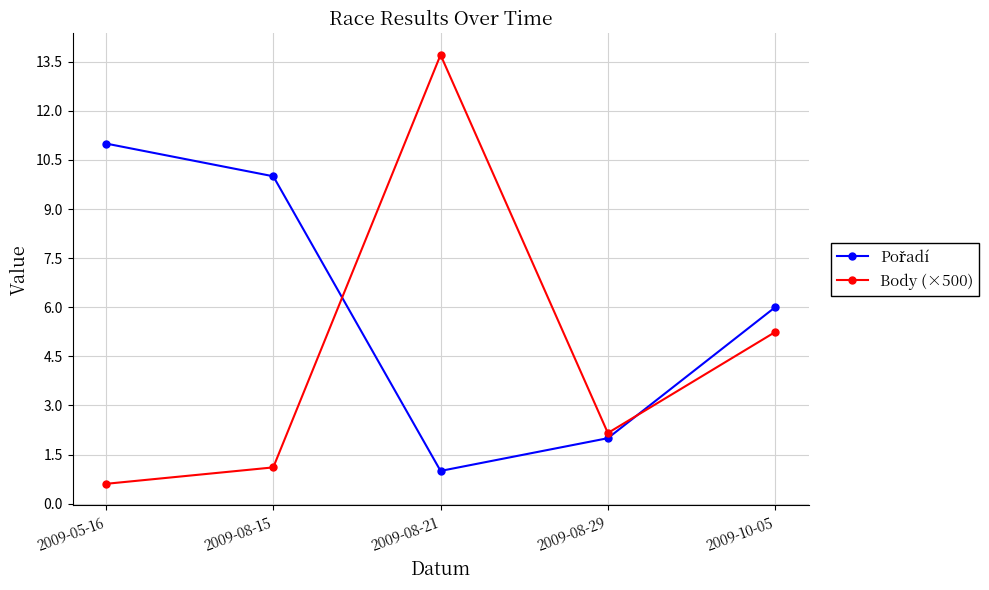

Does the chart have visible grid lines?

Yes